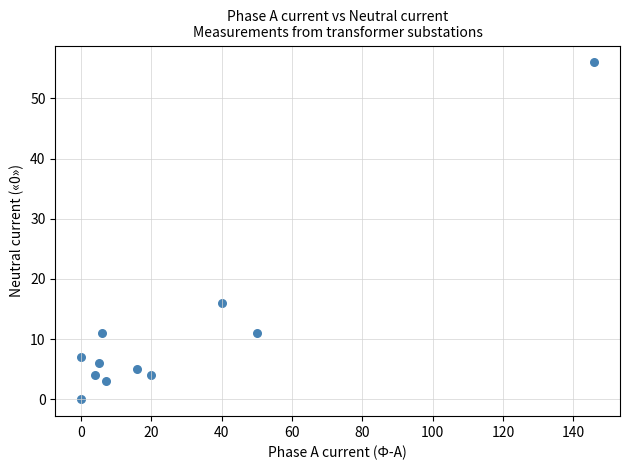

What Y value in the scatter plot is closest to 28?

16